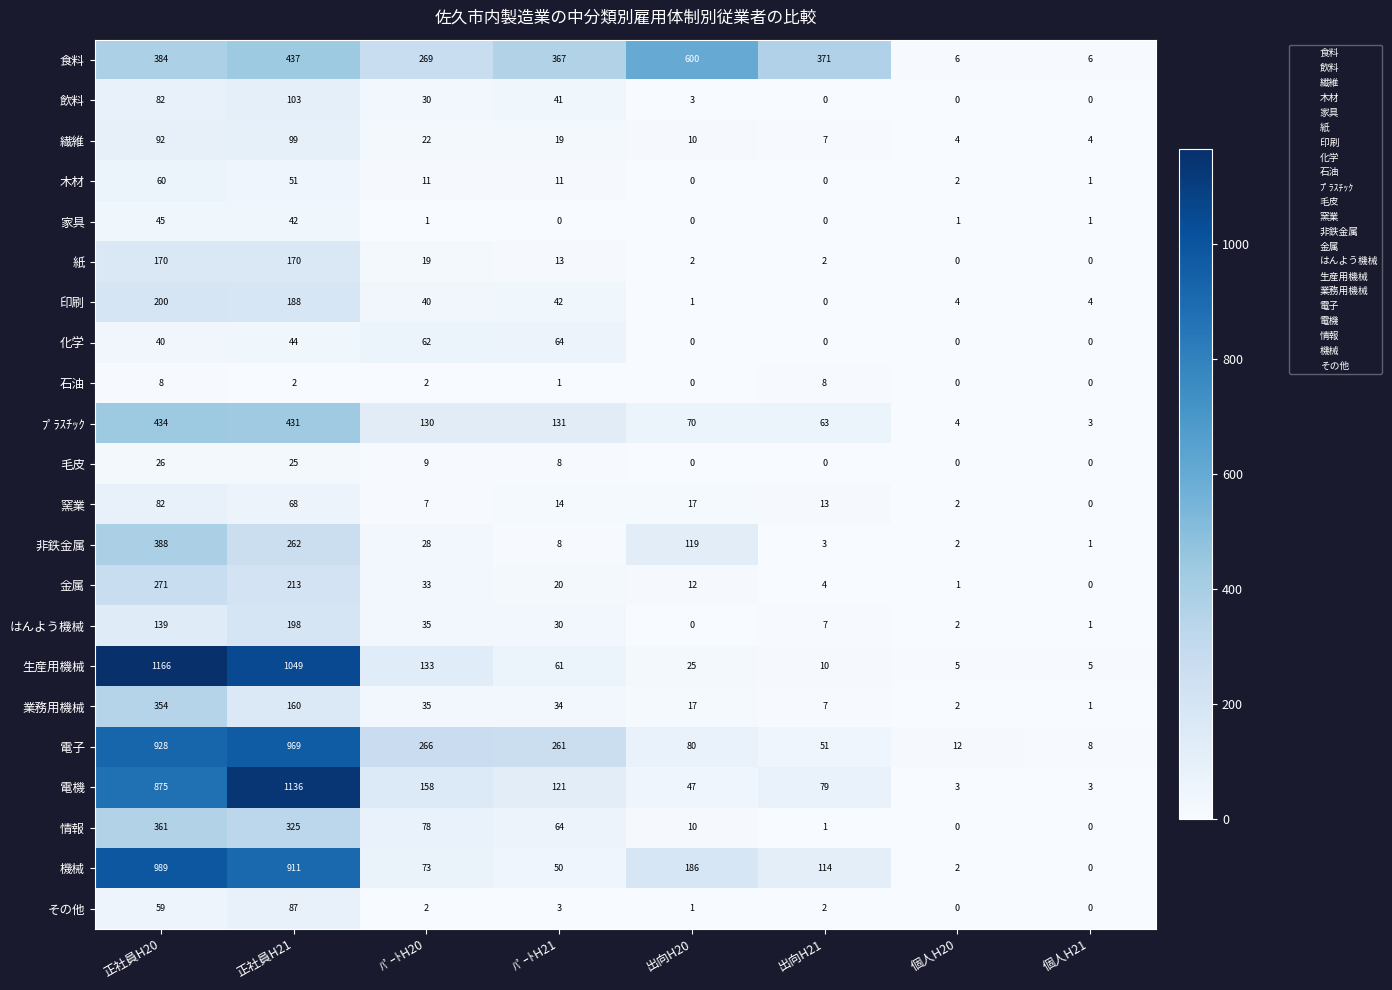

List the series in order of their peak value, highest first.

生産用機械, 電機, 機械, 電子, 食料, ﾌﾟﾗｽﾁｯｸ, 非鉄金属, 情報, 業務用機械, 金属, 印刷, はんよう機械, 紙, 飲料, 繊維, その他, 窯業, 化学, 木材, 家具, 毛皮, 石油